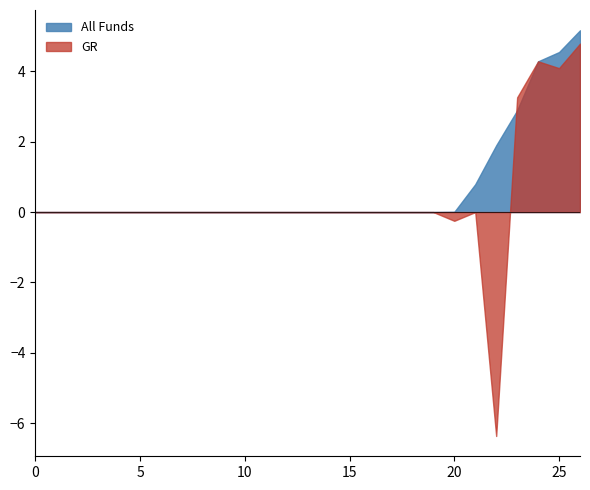

Is it true that All Funds equals 2.9 at 15?

False